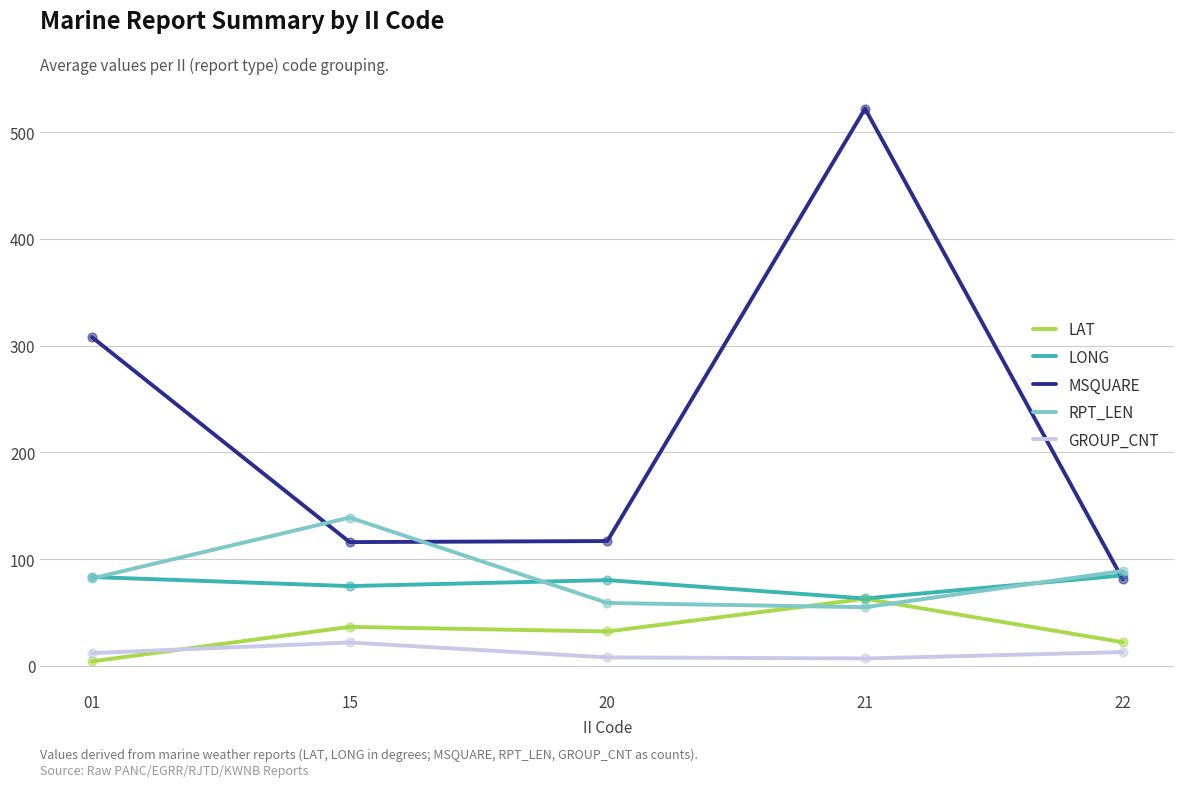

Is the value of LONG at 15 greater than the value of RPT_LEN at 21?

Yes